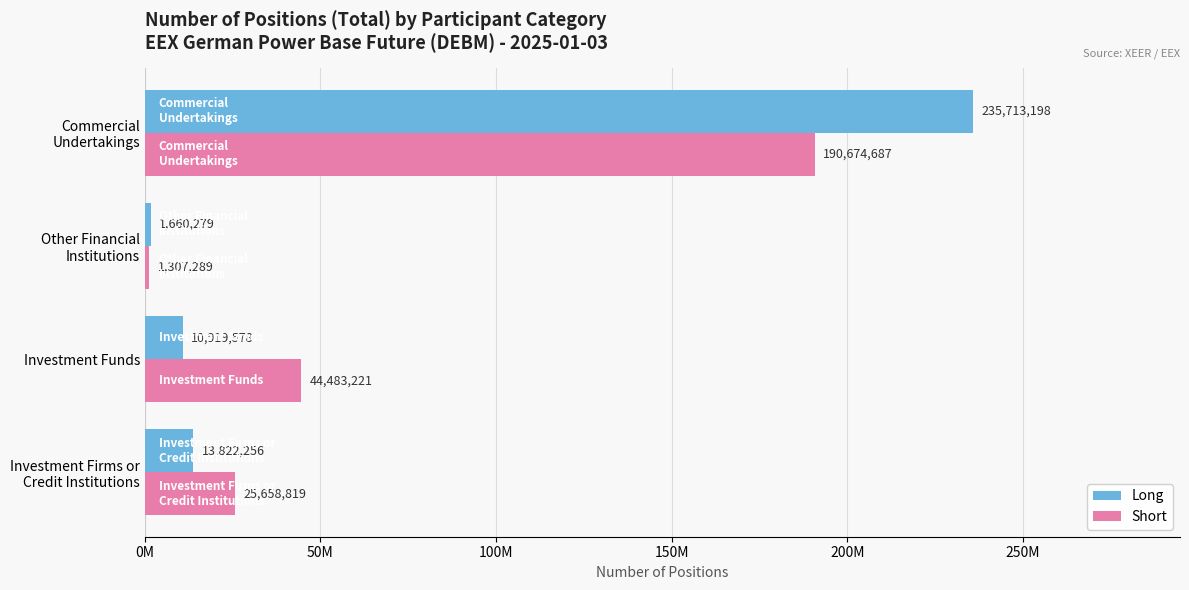

Reading left to right, list all the values displayed in this chart.

Long: 13822256.0	10919577.8	1660279.0	235713198.0
Short: 25658818.8	44483221.0	1307289.0	190674687.0